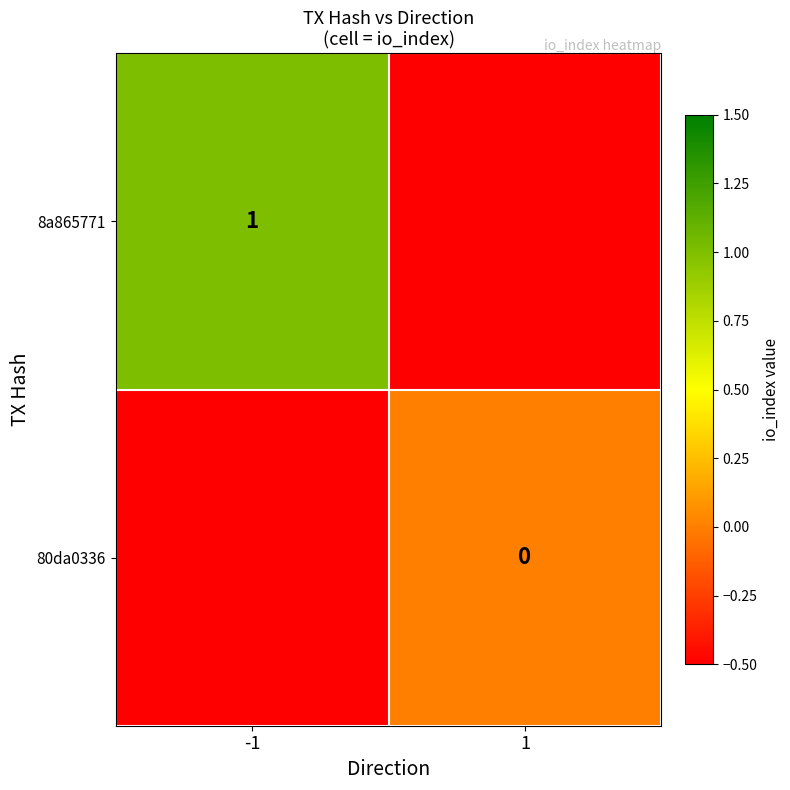

Is the value of 8a865771 at -1 greater than the value of 80da0336 at 1?

Yes